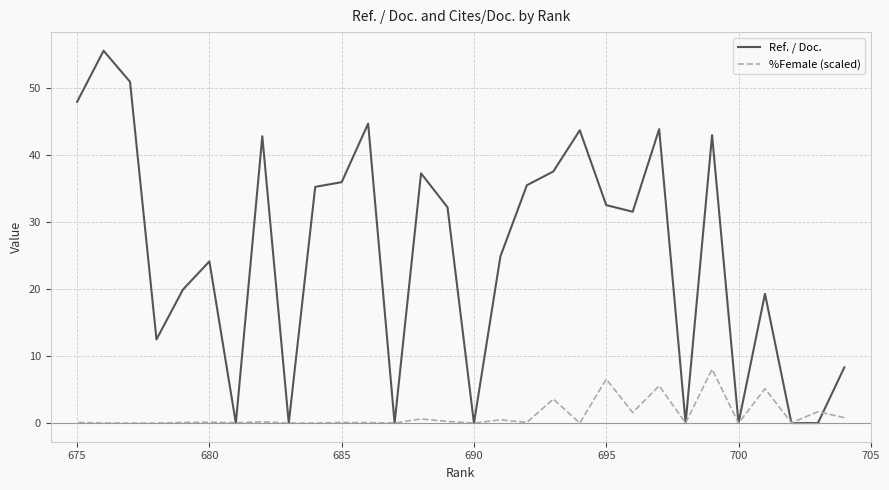

True or false: %Female (scaled) and Ref. / Doc. intersect in this chart.

True